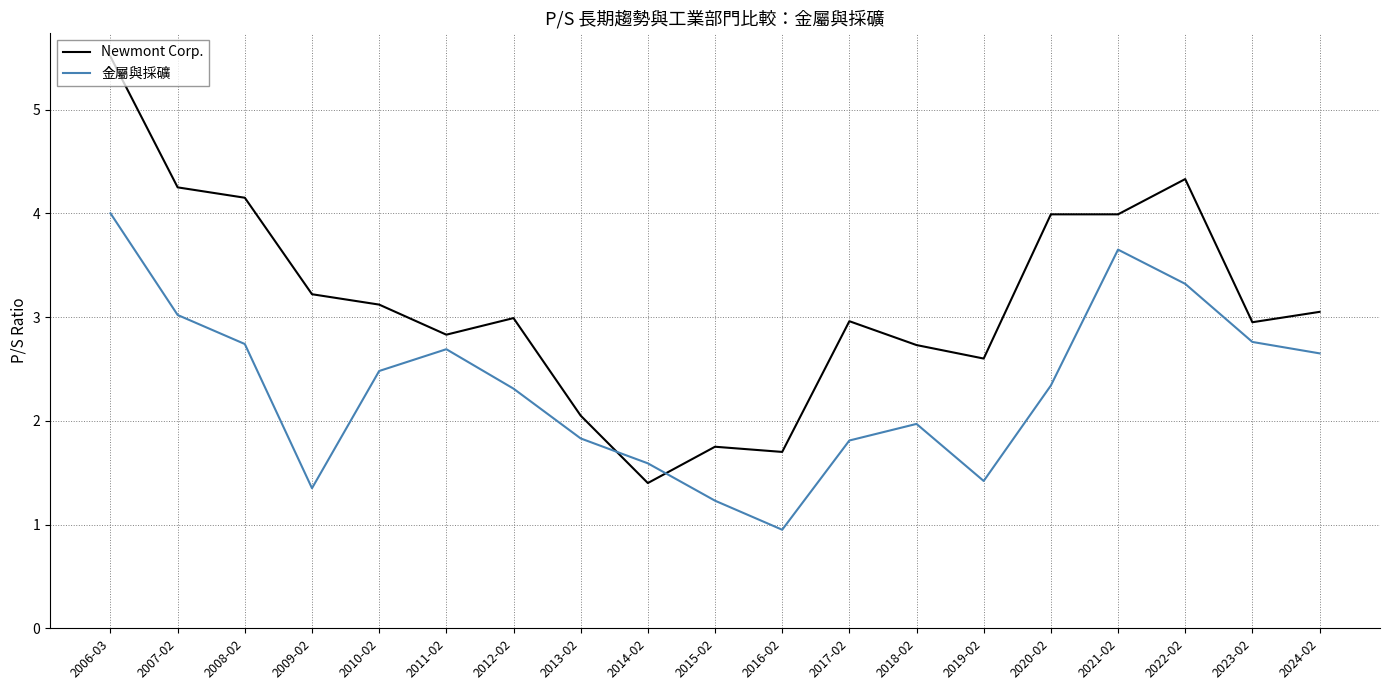

How many times do 金屬與採礦 and Newmont Corp. cross each other?

2